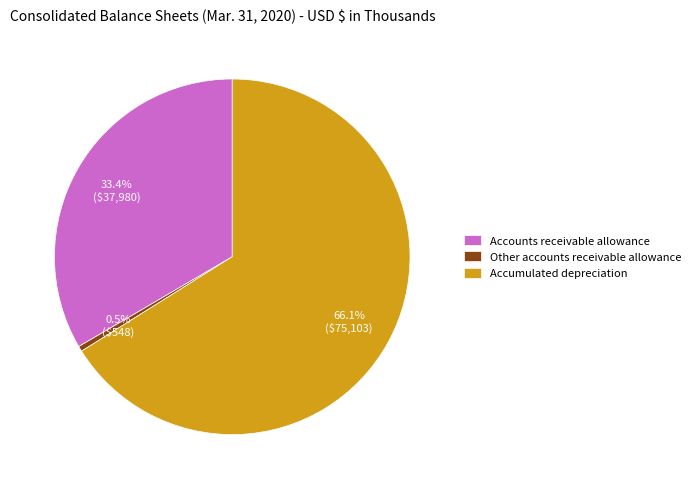

What percentage is the Accounts receivable allowance slice, to the nearest percent?

33%